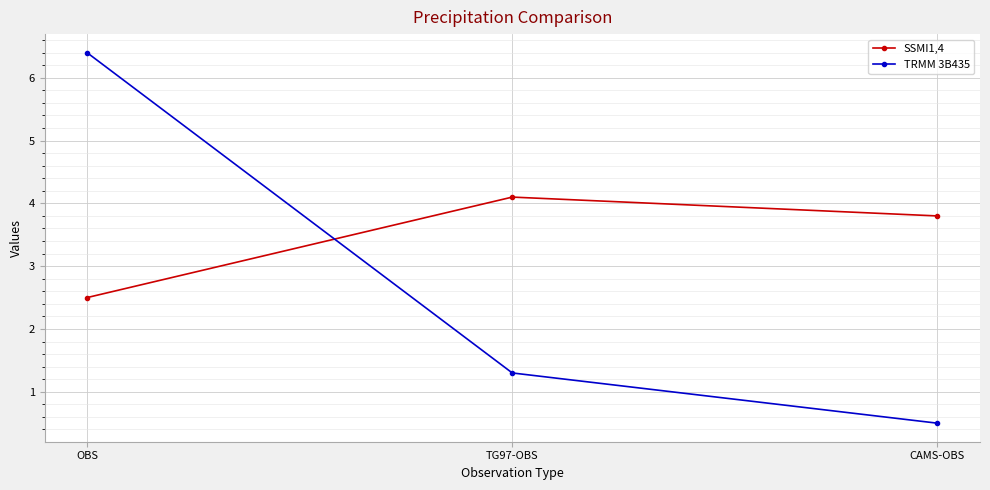

At which label does SSMI1,4 reach its minimum?

OBS